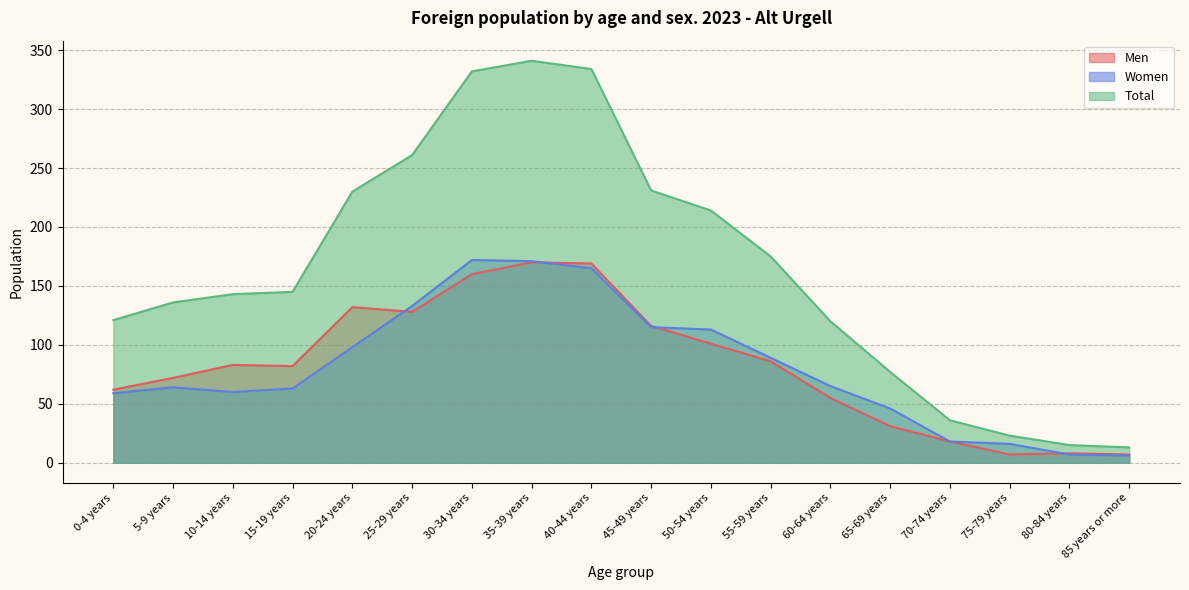

What is the label of the 11th point from the left?

50-54 years